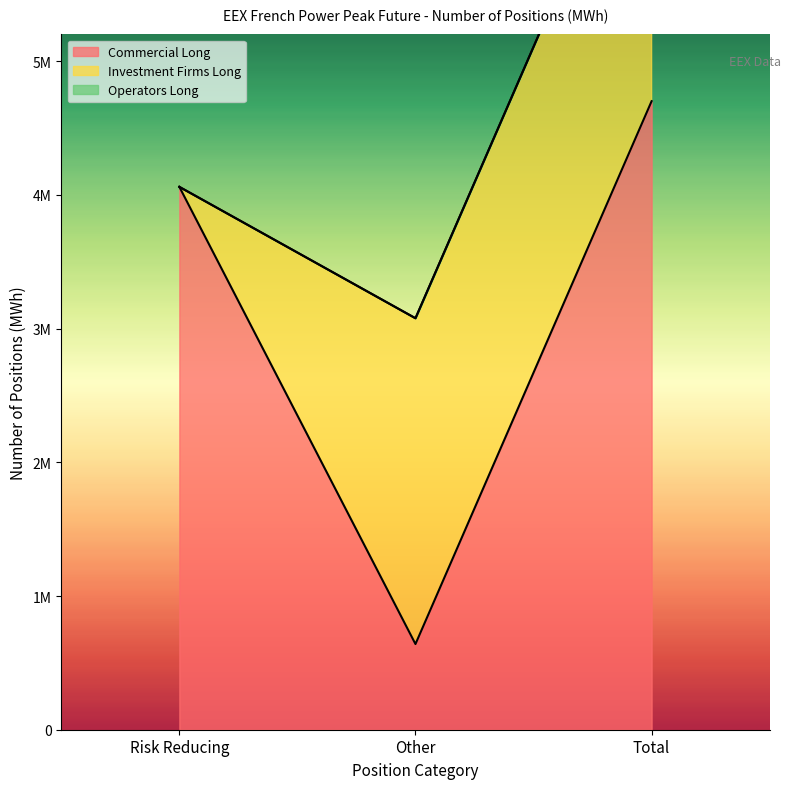

Is it true that Operators Long equals 0 at Risk Reducing?

True